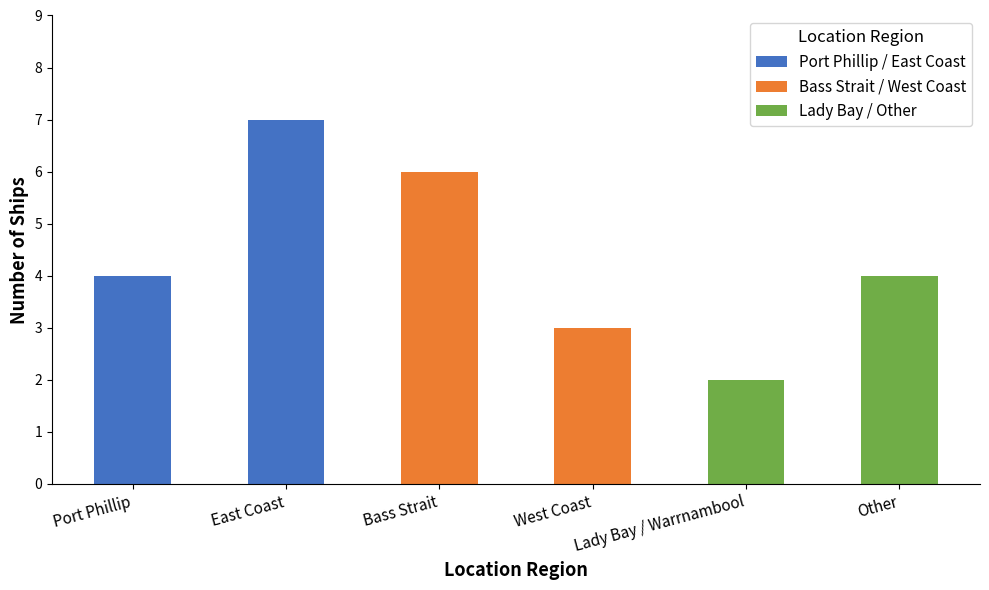

Does the chart contain stacked bars?

No